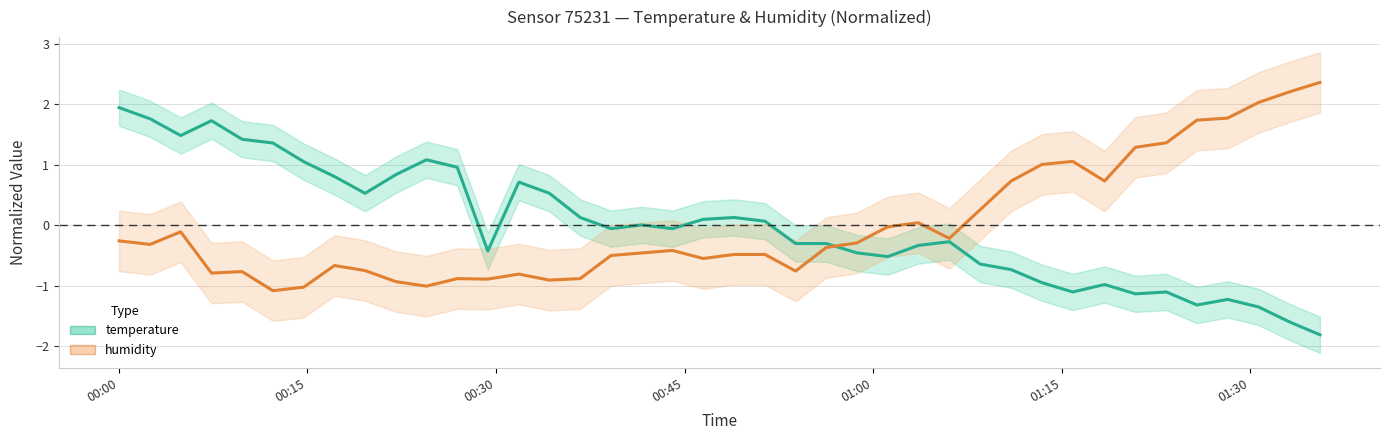

In temperature, how many points are higher than both neighbors (excluding endpoints)?

9